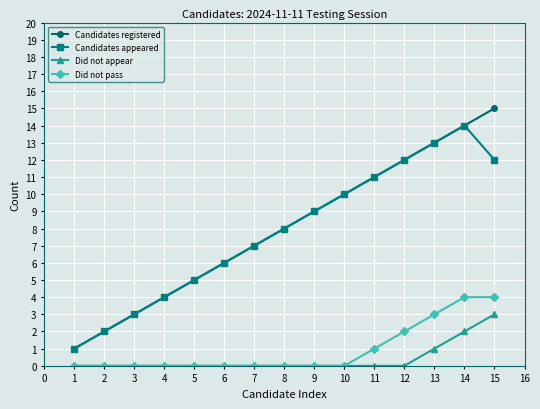

What is the lowest value of the Candidates appeared series?

1